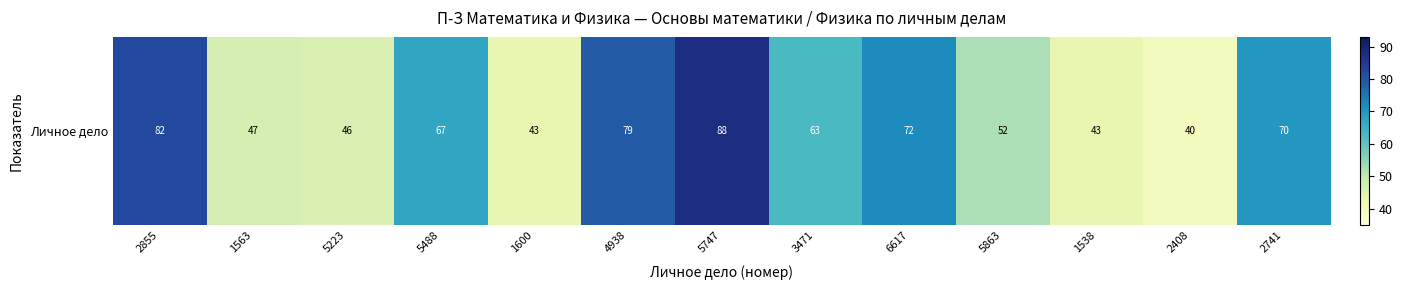

The value at 5223 is 65. True or false?

False